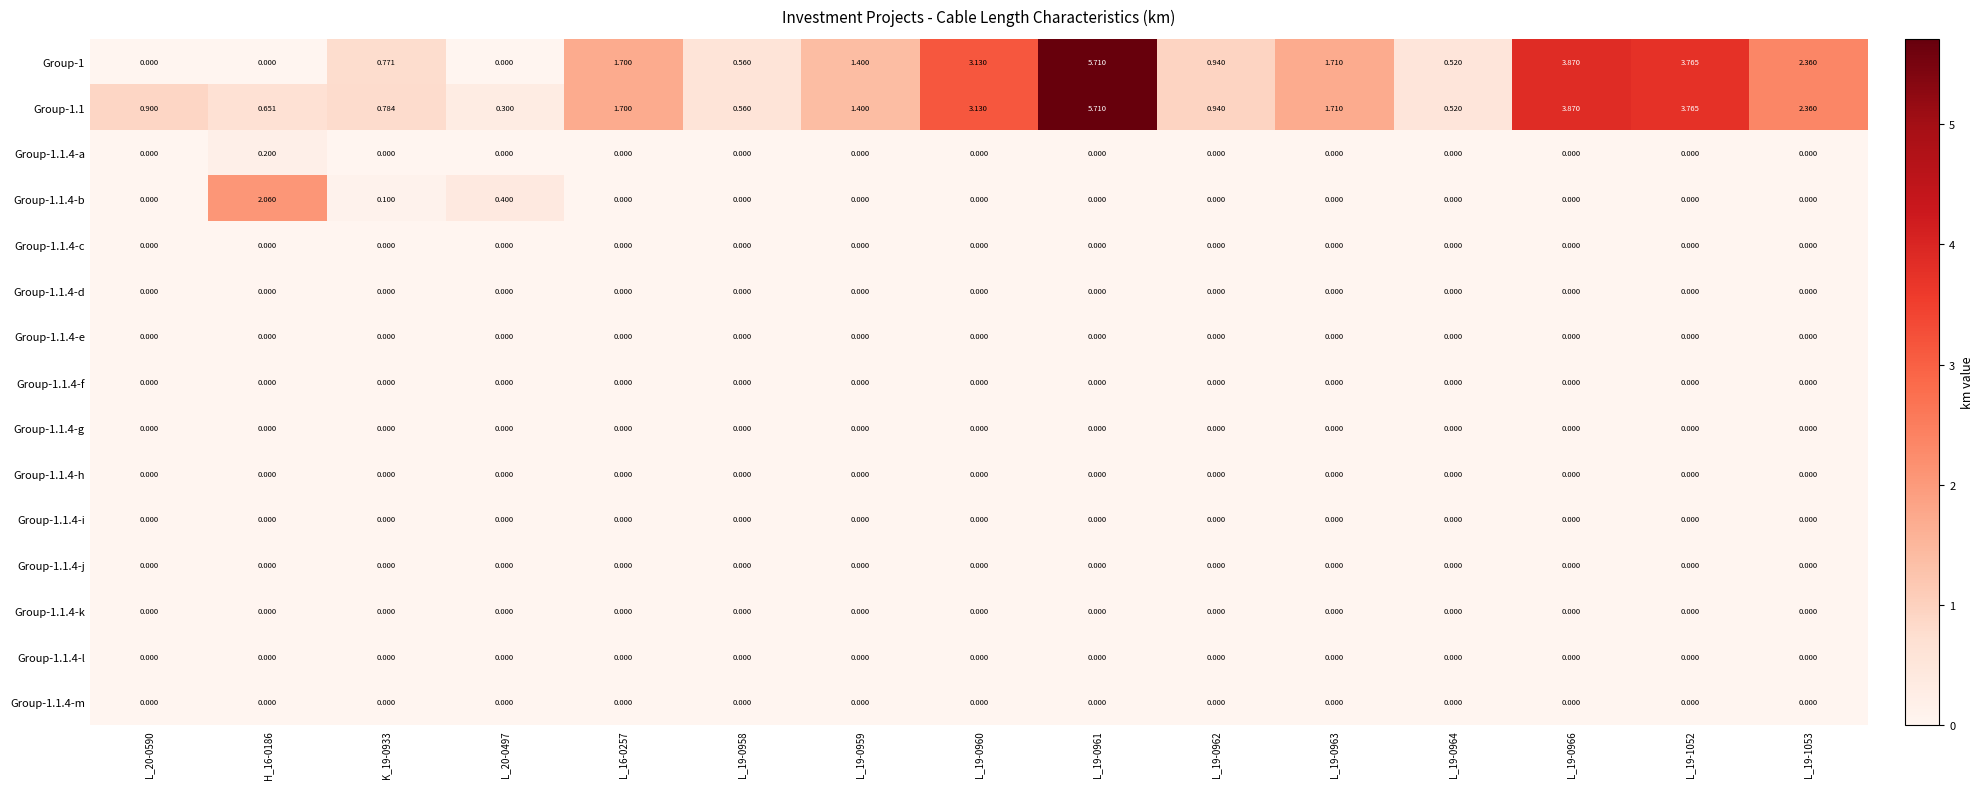

Reading right to left, what are all the values shown in this chart?

Group-1: L_19-1053=2.4	L_19-1052=3.8	L_19-0966=3.9	L_19-0964=0.5	L_19-0963=1.7	L_19-0962=0.9	L_19-0961=5.7	L_19-0960=3.1	L_19-0959=1.4	L_19-0958=0.6	L_16-0257=1.7	L_20-0497=0.0	K_19-0933=0.8	H_16-0186=0.0	L_20-0590=0.0
Group-1.1: L_19-1053=2.4	L_19-1052=3.8	L_19-0966=3.9	L_19-0964=0.5	L_19-0963=1.7	L_19-0962=0.9	L_19-0961=5.7	L_19-0960=3.1	L_19-0959=1.4	L_19-0958=0.6	L_16-0257=1.7	L_20-0497=0.3	K_19-0933=0.8	H_16-0186=0.7	L_20-0590=0.9
Group-1.1.4-a: L_19-1053=0.0	L_19-1052=0.0	L_19-0966=0.0	L_19-0964=0.0	L_19-0963=0.0	L_19-0962=0.0	L_19-0961=0.0	L_19-0960=0.0	L_19-0959=0.0	L_19-0958=0.0	L_16-0257=0.0	L_20-0497=0.0	K_19-0933=0.0	H_16-0186=0.2	L_20-0590=0.0
Group-1.1.4-b: L_19-1053=0.0	L_19-1052=0.0	L_19-0966=0.0	L_19-0964=0.0	L_19-0963=0.0	L_19-0962=0.0	L_19-0961=0.0	L_19-0960=0.0	L_19-0959=0.0	L_19-0958=0.0	L_16-0257=0.0	L_20-0497=0.4	K_19-0933=0.1	H_16-0186=2.1	L_20-0590=0.0
Group-1.1.4-c: L_19-1053=0.0	L_19-1052=0.0	L_19-0966=0.0	L_19-0964=0.0	L_19-0963=0.0	L_19-0962=0.0	L_19-0961=0.0	L_19-0960=0.0	L_19-0959=0.0	L_19-0958=0.0	L_16-0257=0.0	L_20-0497=0.0	K_19-0933=0.0	H_16-0186=0.0	L_20-0590=0.0
Group-1.1.4-d: L_19-1053=0.0	L_19-1052=0.0	L_19-0966=0.0	L_19-0964=0.0	L_19-0963=0.0	L_19-0962=0.0	L_19-0961=0.0	L_19-0960=0.0	L_19-0959=0.0	L_19-0958=0.0	L_16-0257=0.0	L_20-0497=0.0	K_19-0933=0.0	H_16-0186=0.0	L_20-0590=0.0
Group-1.1.4-e: L_19-1053=0.0	L_19-1052=0.0	L_19-0966=0.0	L_19-0964=0.0	L_19-0963=0.0	L_19-0962=0.0	L_19-0961=0.0	L_19-0960=0.0	L_19-0959=0.0	L_19-0958=0.0	L_16-0257=0.0	L_20-0497=0.0	K_19-0933=0.0	H_16-0186=0.0	L_20-0590=0.0
Group-1.1.4-f: L_19-1053=0.0	L_19-1052=0.0	L_19-0966=0.0	L_19-0964=0.0	L_19-0963=0.0	L_19-0962=0.0	L_19-0961=0.0	L_19-0960=0.0	L_19-0959=0.0	L_19-0958=0.0	L_16-0257=0.0	L_20-0497=0.0	K_19-0933=0.0	H_16-0186=0.0	L_20-0590=0.0
Group-1.1.4-g: L_19-1053=0.0	L_19-1052=0.0	L_19-0966=0.0	L_19-0964=0.0	L_19-0963=0.0	L_19-0962=0.0	L_19-0961=0.0	L_19-0960=0.0	L_19-0959=0.0	L_19-0958=0.0	L_16-0257=0.0	L_20-0497=0.0	K_19-0933=0.0	H_16-0186=0.0	L_20-0590=0.0
Group-1.1.4-h: L_19-1053=0.0	L_19-1052=0.0	L_19-0966=0.0	L_19-0964=0.0	L_19-0963=0.0	L_19-0962=0.0	L_19-0961=0.0	L_19-0960=0.0	L_19-0959=0.0	L_19-0958=0.0	L_16-0257=0.0	L_20-0497=0.0	K_19-0933=0.0	H_16-0186=0.0	L_20-0590=0.0
Group-1.1.4-i: L_19-1053=0.0	L_19-1052=0.0	L_19-0966=0.0	L_19-0964=0.0	L_19-0963=0.0	L_19-0962=0.0	L_19-0961=0.0	L_19-0960=0.0	L_19-0959=0.0	L_19-0958=0.0	L_16-0257=0.0	L_20-0497=0.0	K_19-0933=0.0	H_16-0186=0.0	L_20-0590=0.0
Group-1.1.4-j: L_19-1053=0.0	L_19-1052=0.0	L_19-0966=0.0	L_19-0964=0.0	L_19-0963=0.0	L_19-0962=0.0	L_19-0961=0.0	L_19-0960=0.0	L_19-0959=0.0	L_19-0958=0.0	L_16-0257=0.0	L_20-0497=0.0	K_19-0933=0.0	H_16-0186=0.0	L_20-0590=0.0
Group-1.1.4-k: L_19-1053=0.0	L_19-1052=0.0	L_19-0966=0.0	L_19-0964=0.0	L_19-0963=0.0	L_19-0962=0.0	L_19-0961=0.0	L_19-0960=0.0	L_19-0959=0.0	L_19-0958=0.0	L_16-0257=0.0	L_20-0497=0.0	K_19-0933=0.0	H_16-0186=0.0	L_20-0590=0.0
Group-1.1.4-l: L_19-1053=0.0	L_19-1052=0.0	L_19-0966=0.0	L_19-0964=0.0	L_19-0963=0.0	L_19-0962=0.0	L_19-0961=0.0	L_19-0960=0.0	L_19-0959=0.0	L_19-0958=0.0	L_16-0257=0.0	L_20-0497=0.0	K_19-0933=0.0	H_16-0186=0.0	L_20-0590=0.0
Group-1.1.4-m: L_19-1053=0.0	L_19-1052=0.0	L_19-0966=0.0	L_19-0964=0.0	L_19-0963=0.0	L_19-0962=0.0	L_19-0961=0.0	L_19-0960=0.0	L_19-0959=0.0	L_19-0958=0.0	L_16-0257=0.0	L_20-0497=0.0	K_19-0933=0.0	H_16-0186=0.0	L_20-0590=0.0